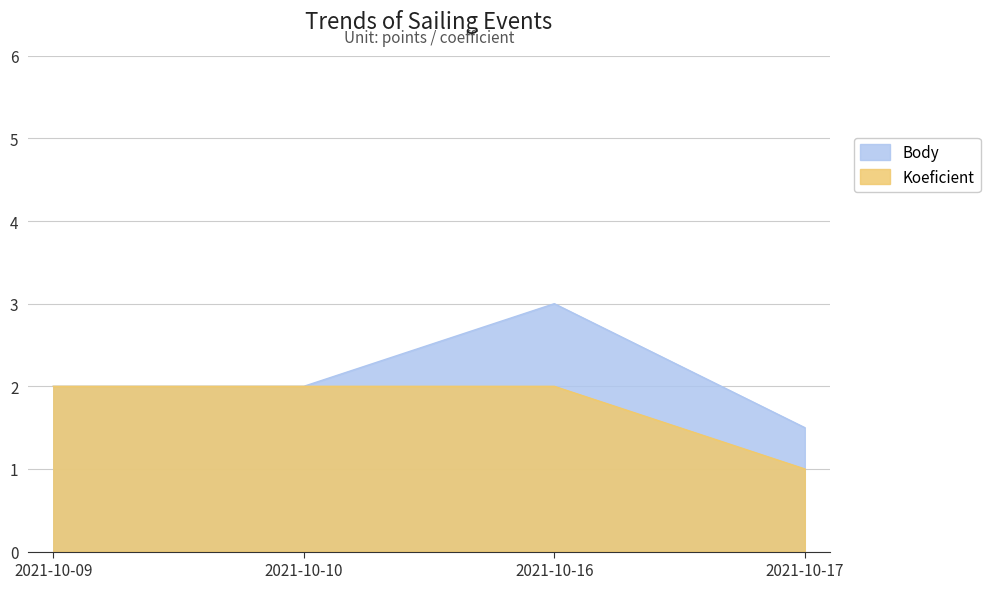

What is the minimum value shown in the chart?

1.0